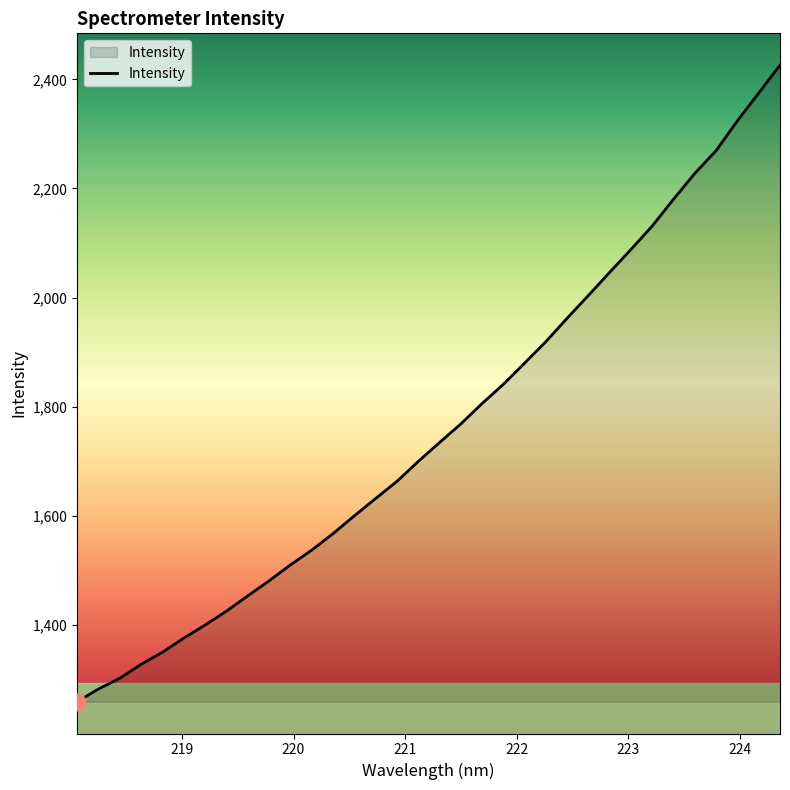

What is the smallest value displayed?

1259.3